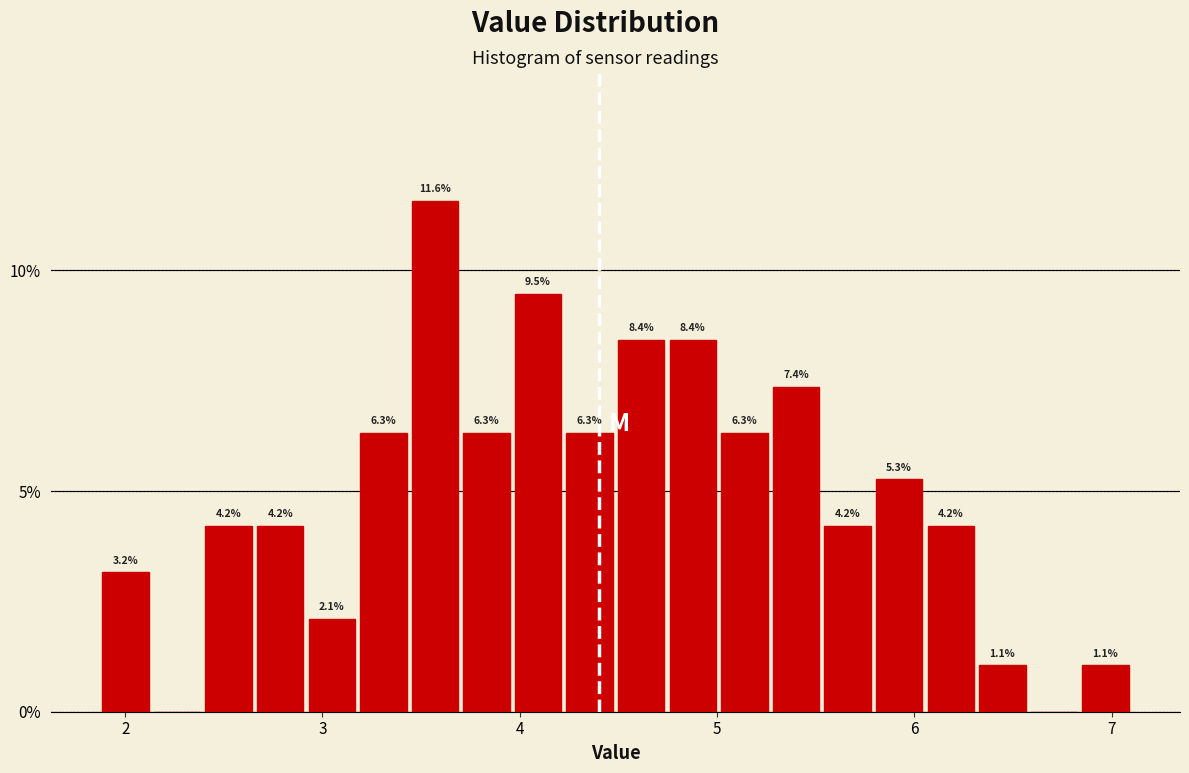

Read against the x-axis, roughly where is the centre of the tallest bar?

3.6